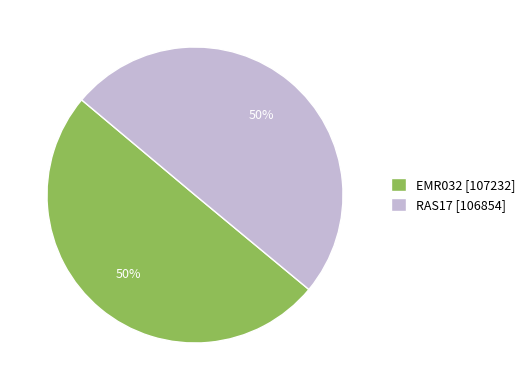

Is it true that EMR032 [107232] is 58% of the pie?

False